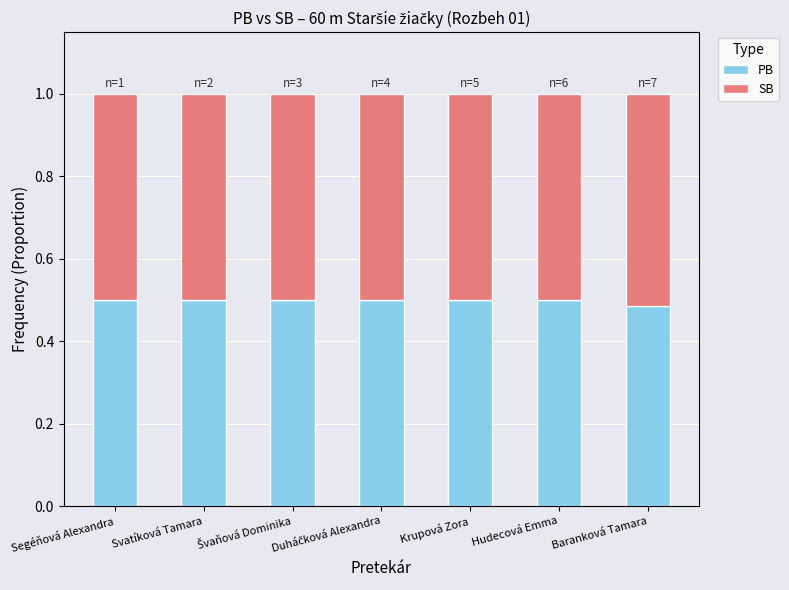

What is the sum of all PB values?

3.5